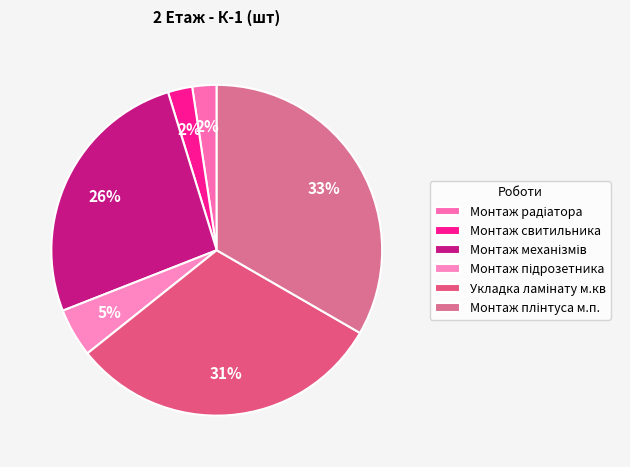

Is it true that Монтаж свитильника is 11% of the pie?

False